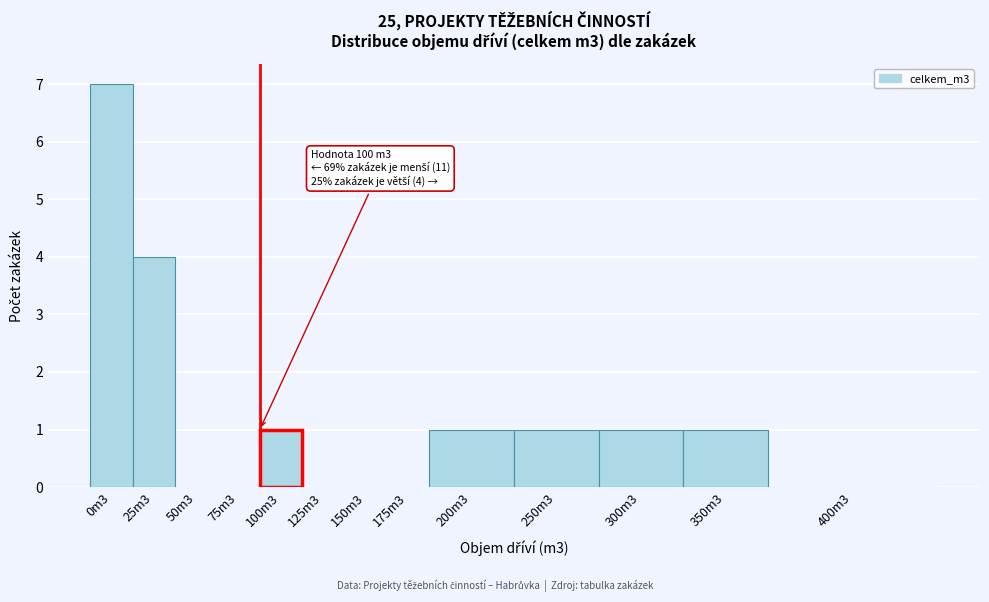

Reading left to right, transcribe all the data shown in this chart.

0m3=7	25m3=4	50m3=0	75m3=0	100m3=1	125m3=0	150m3=0	175m3=0	200m3=1	250m3=1	300m3=1	350m3=1	400m3=0